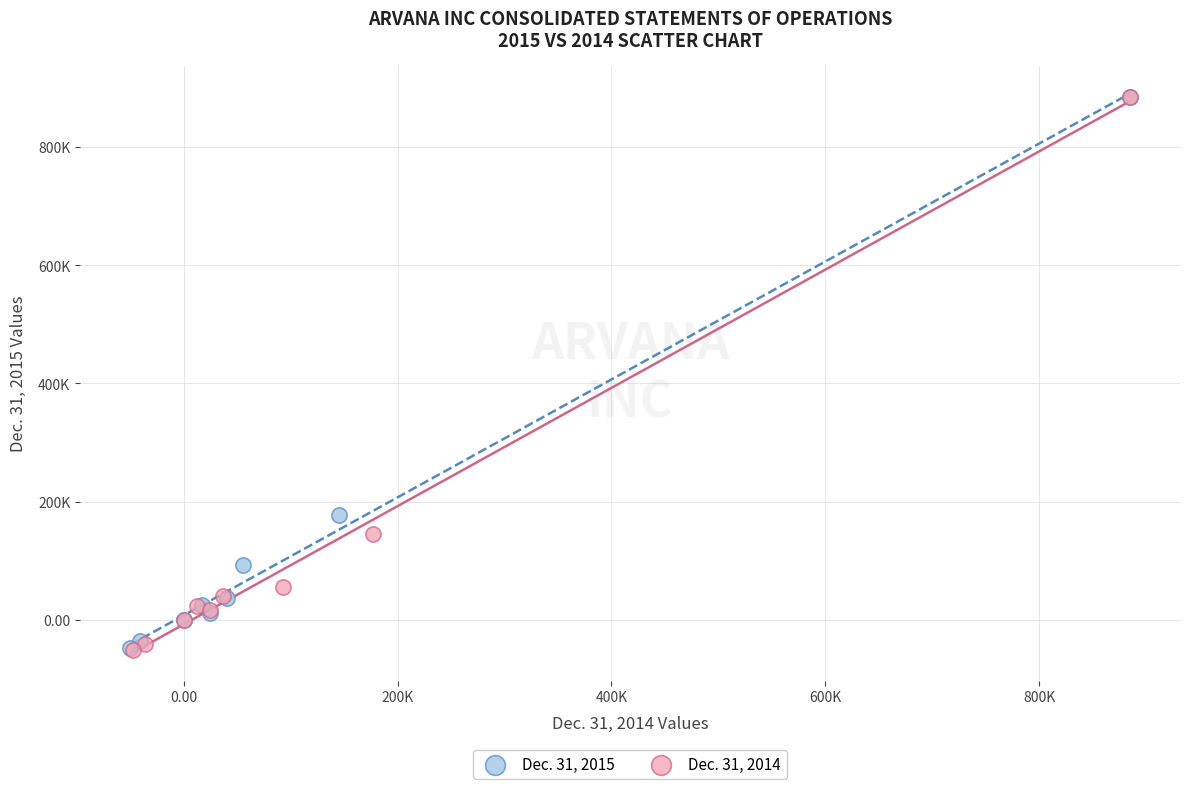

What are all the series names shown in the legend?

Dec. 31, 2015, Dec. 31, 2014